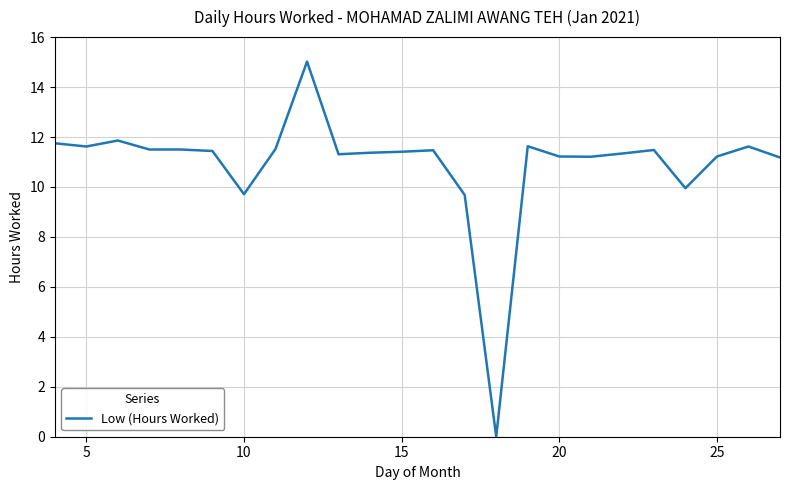

What is the maximum value shown in the chart?

15.0